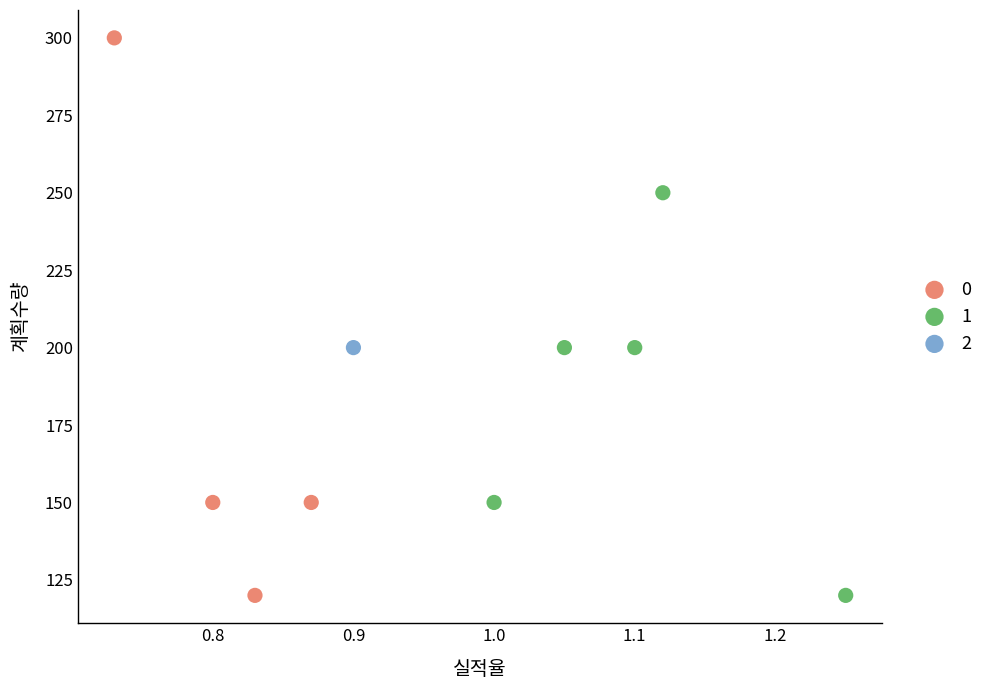

Which series contains the highest Y value?

0